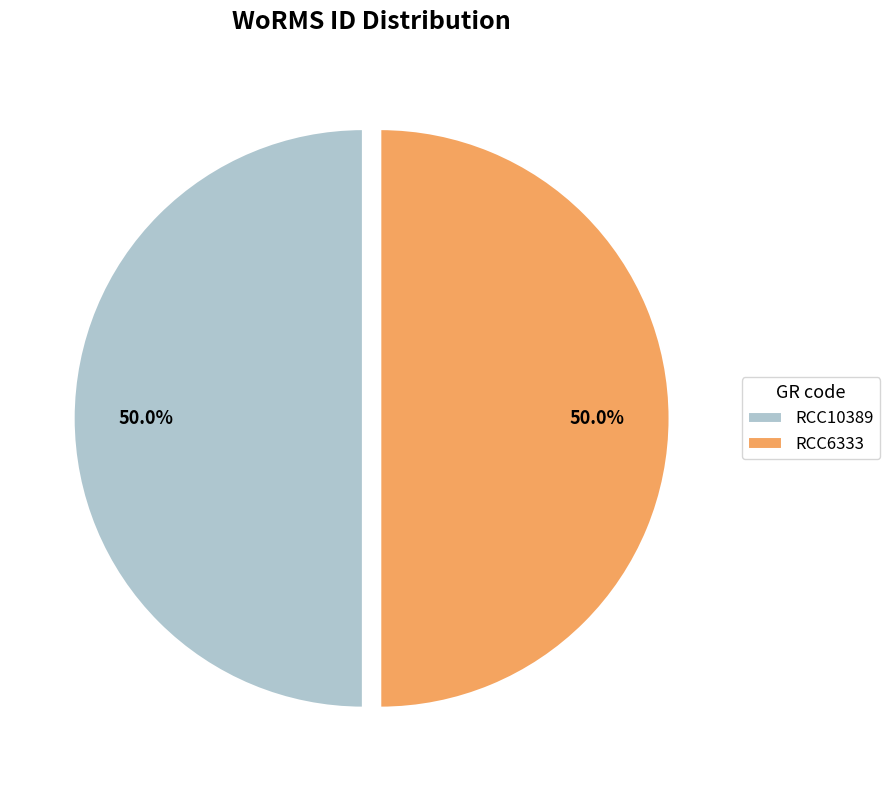

How much of the chart is everything except RCC6333?

50.0%